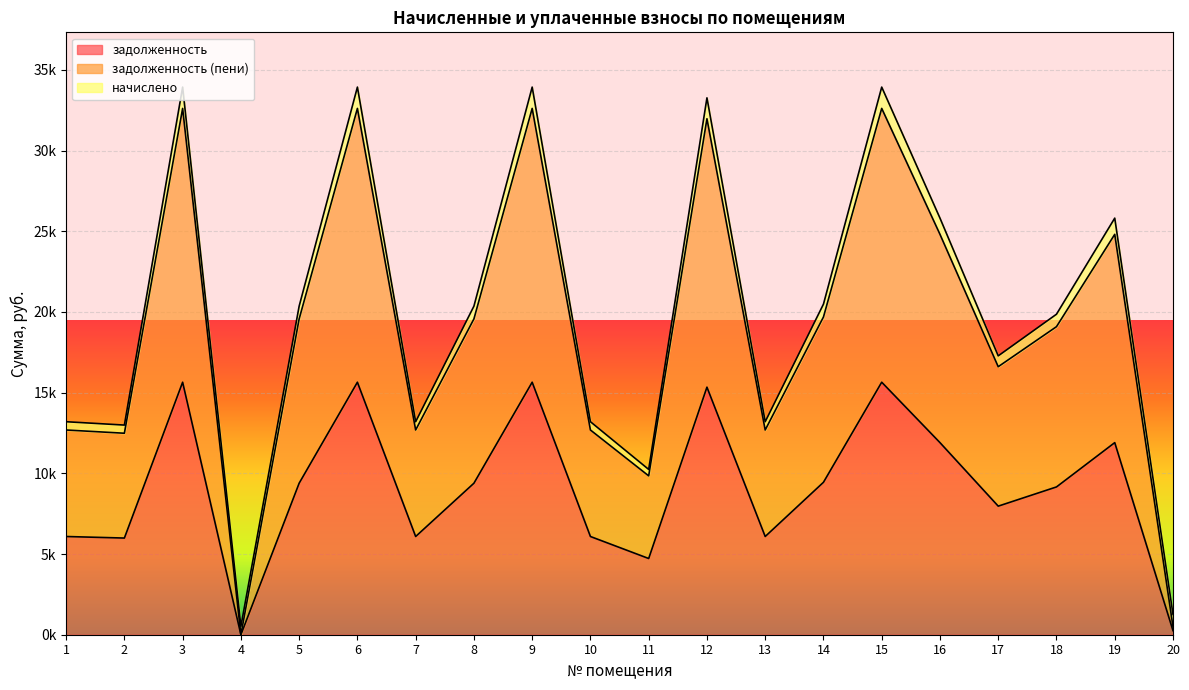

The value of задолженность at 14 is 5265.5. True or false?

False